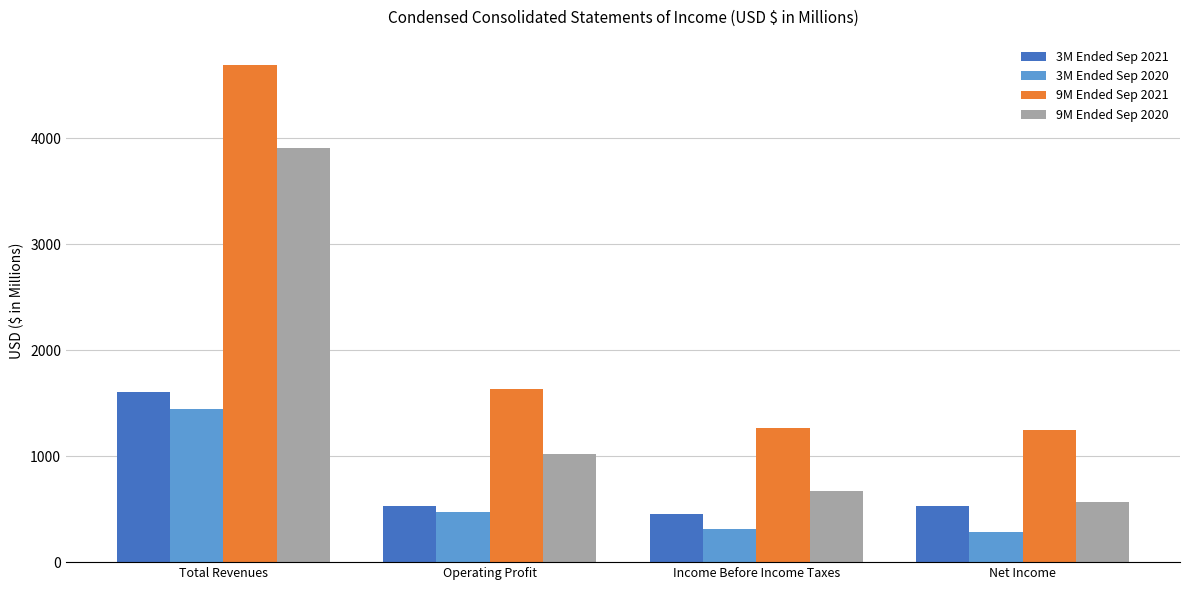

Is it true that 3M Ended Sep 2020 equals 783 at Operating Profit?

False